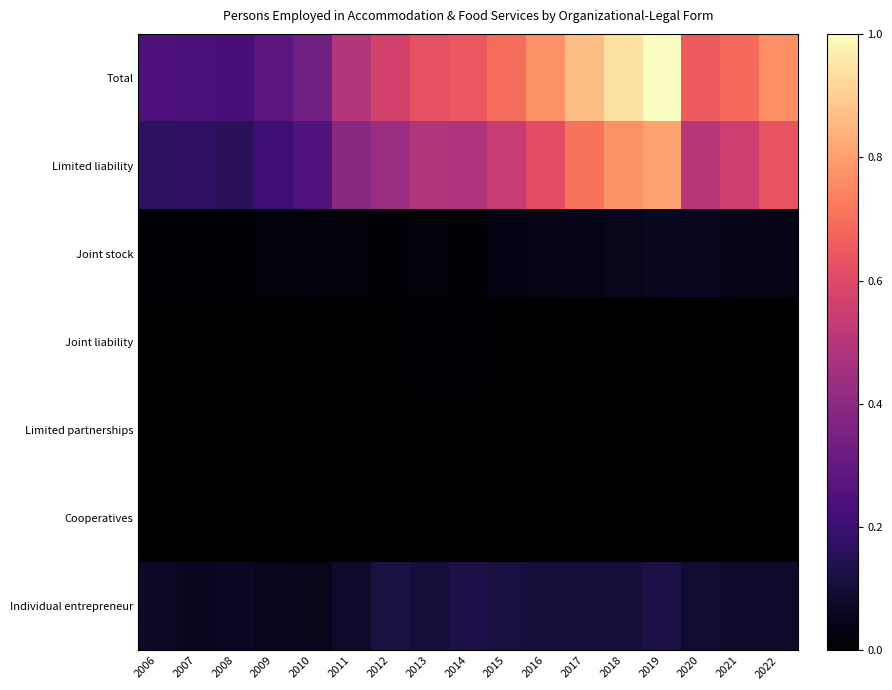

Reading right to left, list all the values displayed in this chart.

Total: 2022=0.8	2021=0.7	2020=0.7	2019=1.0	2018=0.9	2017=0.9	2016=0.8	2015=0.7	2014=0.6	2013=0.6	2012=0.6	2011=0.5	2010=0.3	2009=0.3	2008=0.2	2007=0.2	2006=0.2
Limited liability: 2022=0.6	2021=0.6	2020=0.5	2019=0.8	2018=0.8	2017=0.7	2016=0.6	2015=0.5	2014=0.5	2013=0.5	2012=0.4	2011=0.4	2010=0.3	2009=0.2	2008=0.2	2007=0.2	2006=0.2
Joint stock: 2022=0.0	2021=0.0	2020=0.1	2019=0.1	2018=0.0	2017=0.0	2016=0.0	2015=0.0	2014=0.0	2013=0.0	2012=0.0	2011=0.0	2010=0.0	2009=0.0	2008=0.0	2007=0.0	2006=0.0
Joint liability: 2022=0.0	2021=0.0	2020=0.0	2019=0.0	2018=0.0	2017=0.0	2016=0.0	2015=0.0	2014=0.0	2013=0.0	2012=0.0	2011=0.0	2010=0.0	2009=0.0	2008=0.0	2007=0.0	2006=0.0
Limited partnerships: 2022=0.0	2021=0.0	2020=0.0	2019=0.0	2018=0.0	2017=0.0	2016=0.0	2015=0.0	2014=0.0	2013=0.0	2012=0.0	2011=0.0	2010=0.0	2009=0.0	2008=0.0	2007=0.0	2006=0.0
Cooperatives: 2022=0.0	2021=0.0	2020=0.0	2019=0.0	2018=0.0	2017=0.0	2016=0.0	2015=0.0	2014=0.0	2013=0.0	2012=0.0	2011=0.0	2010=0.0	2009=0.0	2008=0.0	2007=0.0	2006=0.0
Individual entrepreneur: 2022=0.1	2021=0.1	2020=0.1	2019=0.1	2018=0.1	2017=0.1	2016=0.1	2015=0.1	2014=0.1	2013=0.1	2012=0.1	2011=0.1	2010=0.0	2009=0.1	2008=0.1	2007=0.1	2006=0.1